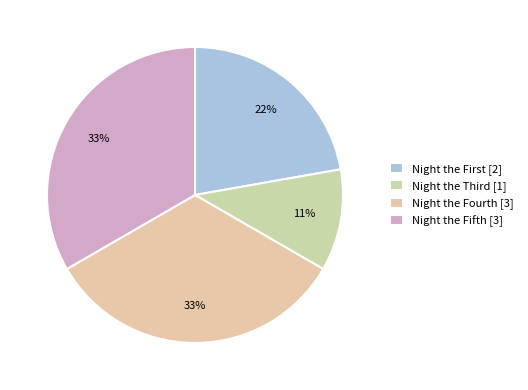

How many segments does this pie chart have?

4